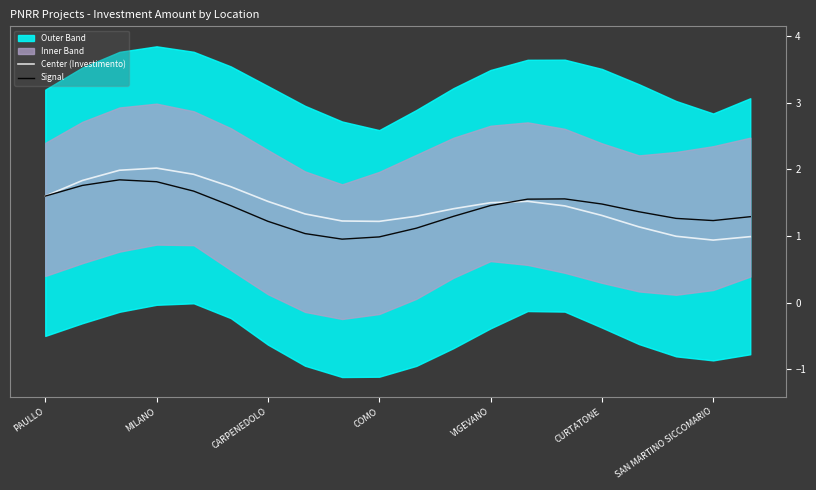

Which series ends up on top after the final intersection of Center (Investimento) and Signal?

Signal